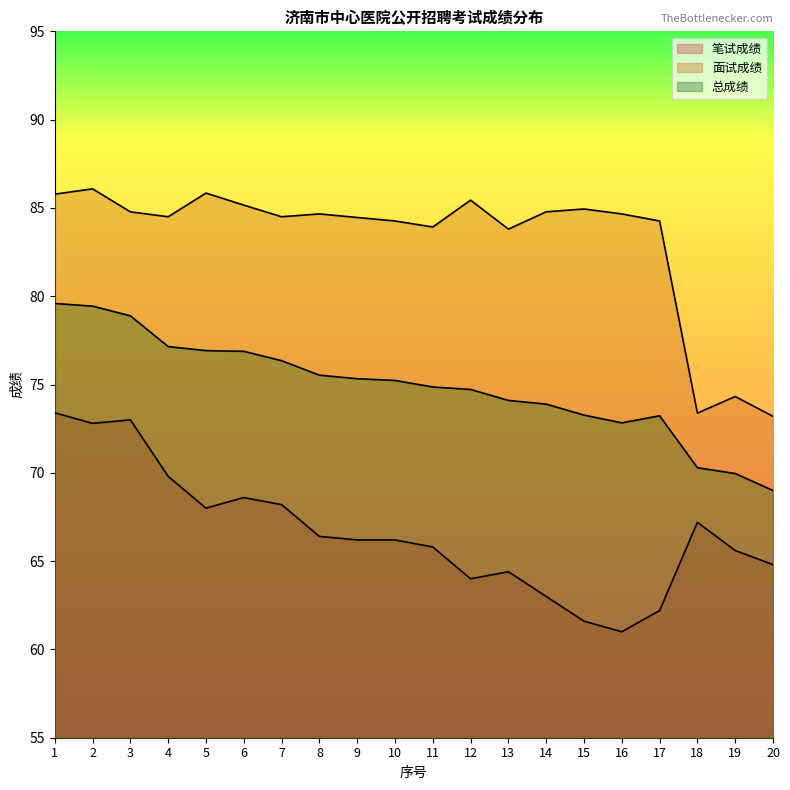

What is the difference between the maximum and second lowest values in the 面试成绩 series?

12.7